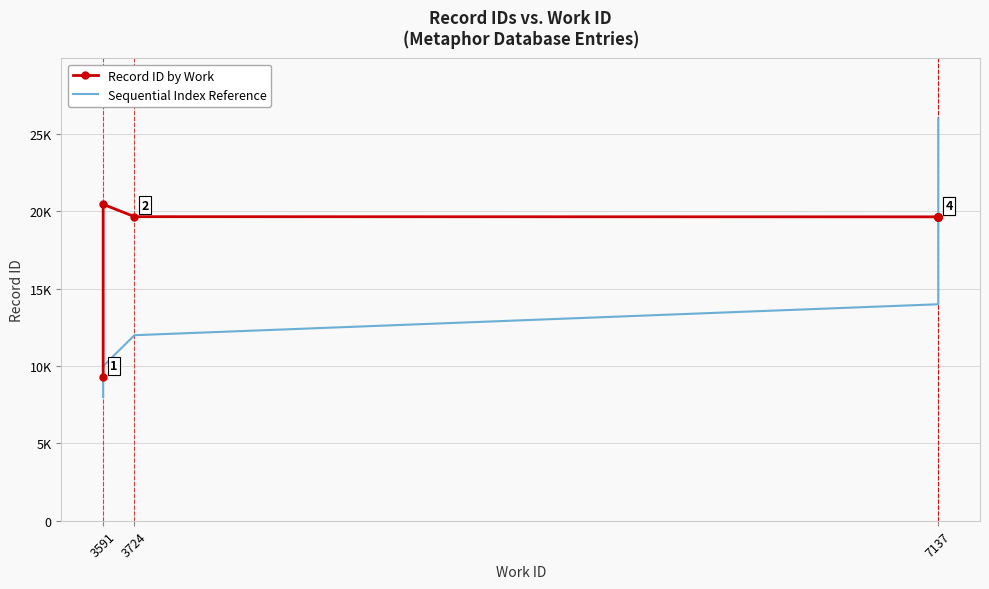

The value of Record ID by Work at 7137 is 7648. True or false?

False